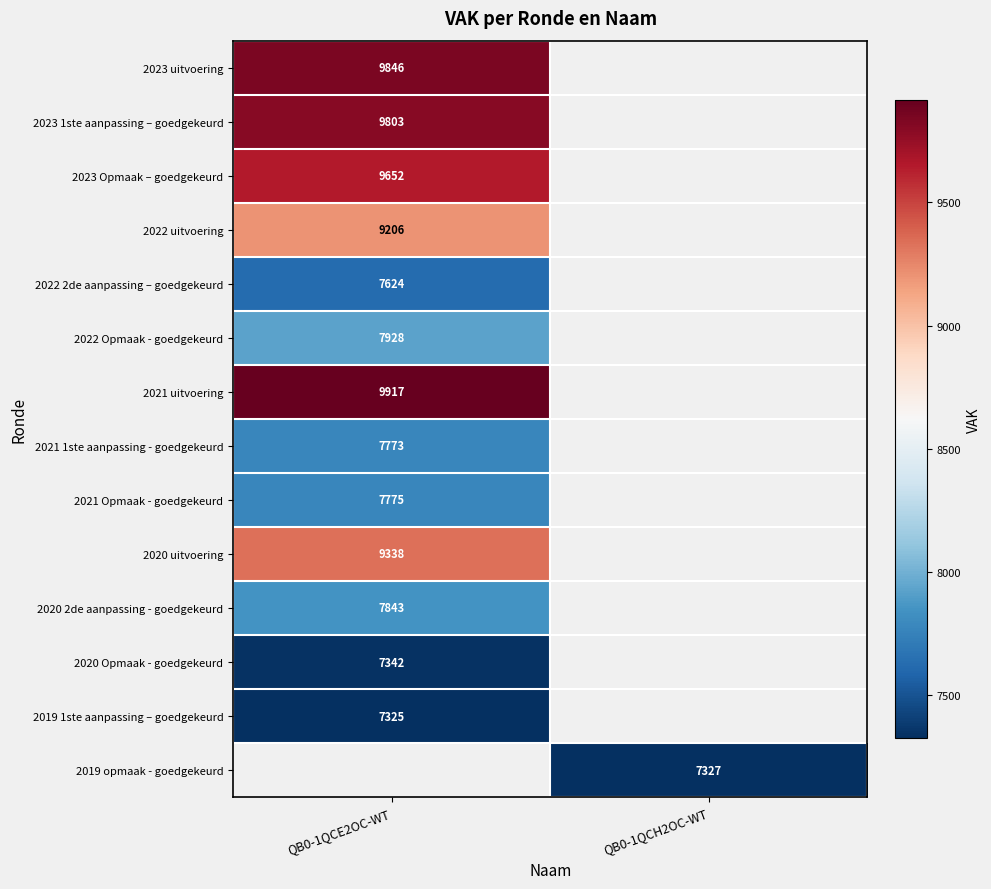

The 2022 2de aanpassing – goedgekeurd series shows 7624 at QB0-1QCE2OC-WT. True or false?

True